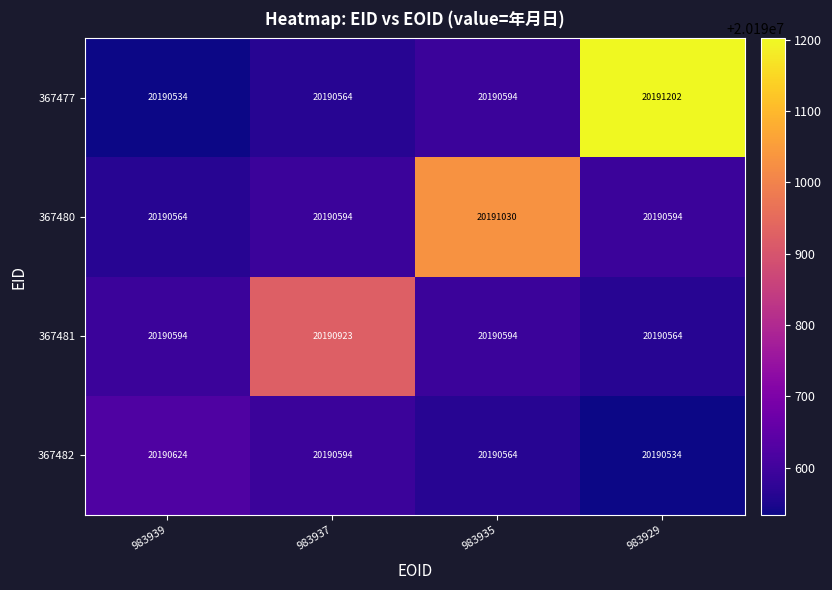

At how many categories does at least one series exceed 20191084?

1